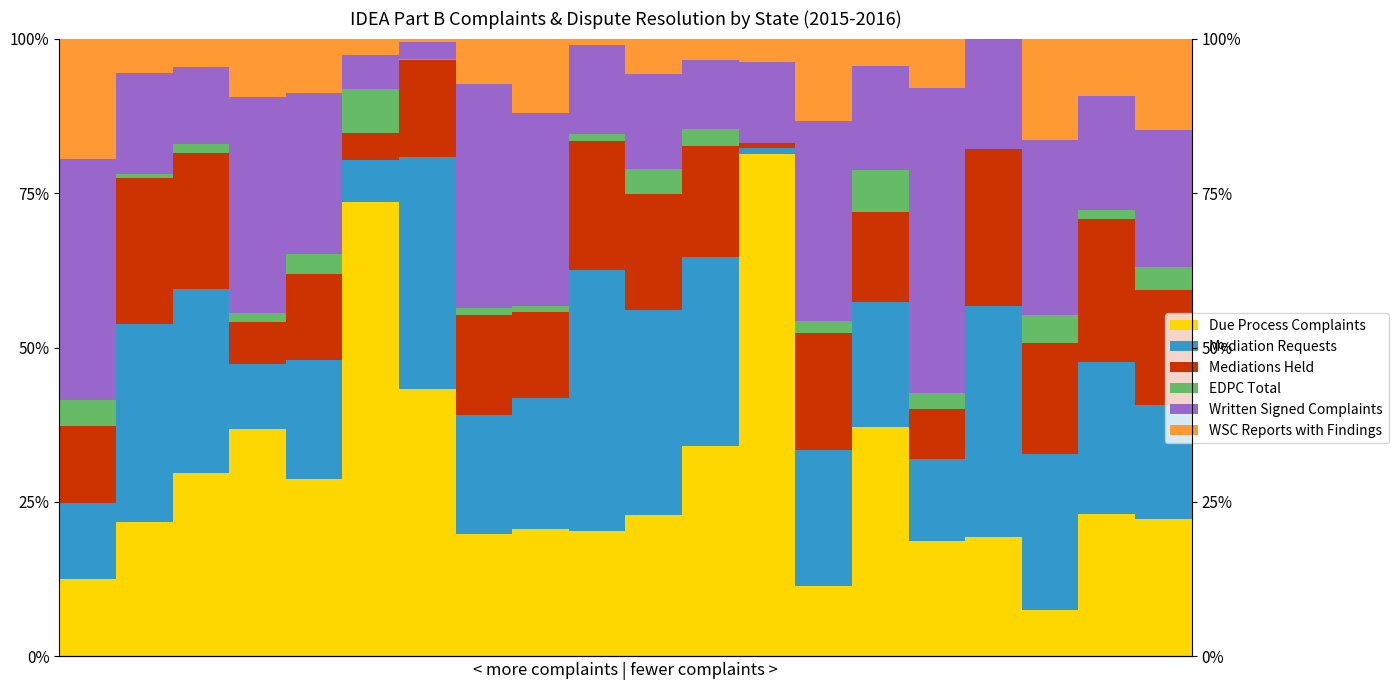

Reading right to left, transcribe all the data shown in this chart.

Due Process Complaints: 22.2	23.1	7.5	19.4	18.7	37.1	11.4	81.3	34.0	22.9	20.3	20.6	19.8	43.2	73.5	28.8	36.8	29.8	21.7	12.5
Mediation Requests: 18.5	24.6	25.4	37.3	13.3	20.2	21.9	0.9	30.6	33.1	42.2	21.2	19.2	37.7	6.9	19.2	10.5	29.8	32.1	12.5
Mediations Held: 18.5	23.1	17.9	25.4	8.0	14.6	19.0	0.9	18.1	18.9	20.9	13.9	16.3	15.6	4.4	13.9	6.8	22.0	23.6	12.5
EDPC Total: 3.7	1.5	4.5	0.0	2.7	6.7	1.9	0.0	2.8	4.0	1.1	0.9	1.1	0.3	7.1	3.3	1.4	1.4	0.6	4.2
Written Signed Complaints: 22.2	18.5	28.4	17.9	49.3	16.9	32.4	13.1	11.1	15.4	14.4	31.2	36.3	2.8	5.4	26.1	35.0	12.5	16.3	38.9
WSC Reports with Findings: 14.8	9.2	16.4	0.0	8.0	4.5	13.3	3.7	3.5	5.7	1.1	12.1	7.3	0.5	2.7	8.8	9.5	4.6	5.6	19.5